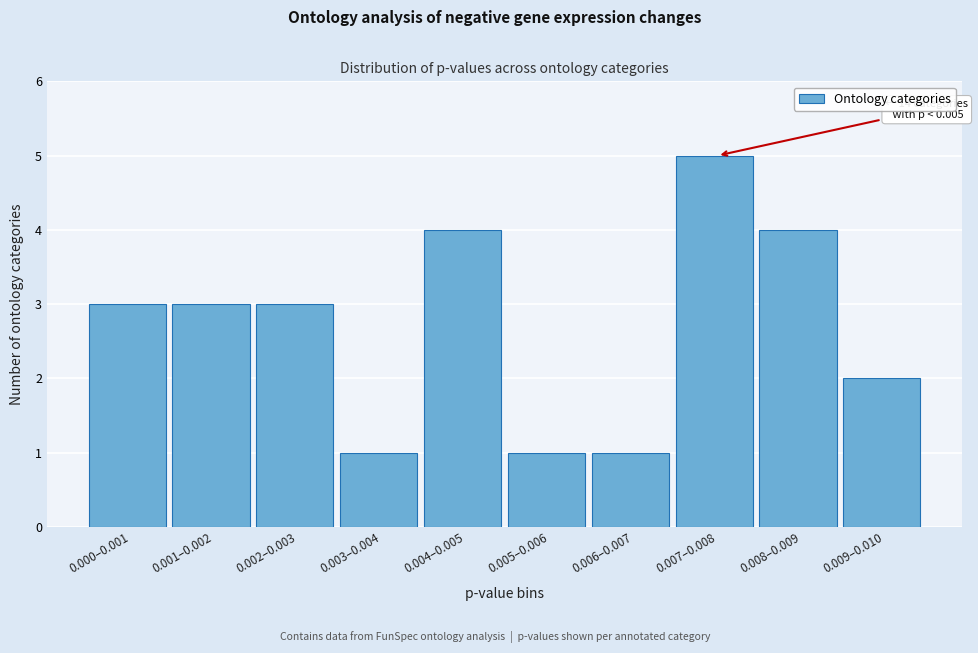

Reading left to right, list all the values displayed in this chart.

0.000–0.001=3	0.001–0.002=3	0.002–0.003=3	0.003–0.004=1	0.004–0.005=4	0.005–0.006=1	0.006–0.007=1	0.007–0.008=5	0.008–0.009=4	0.009–0.010=2